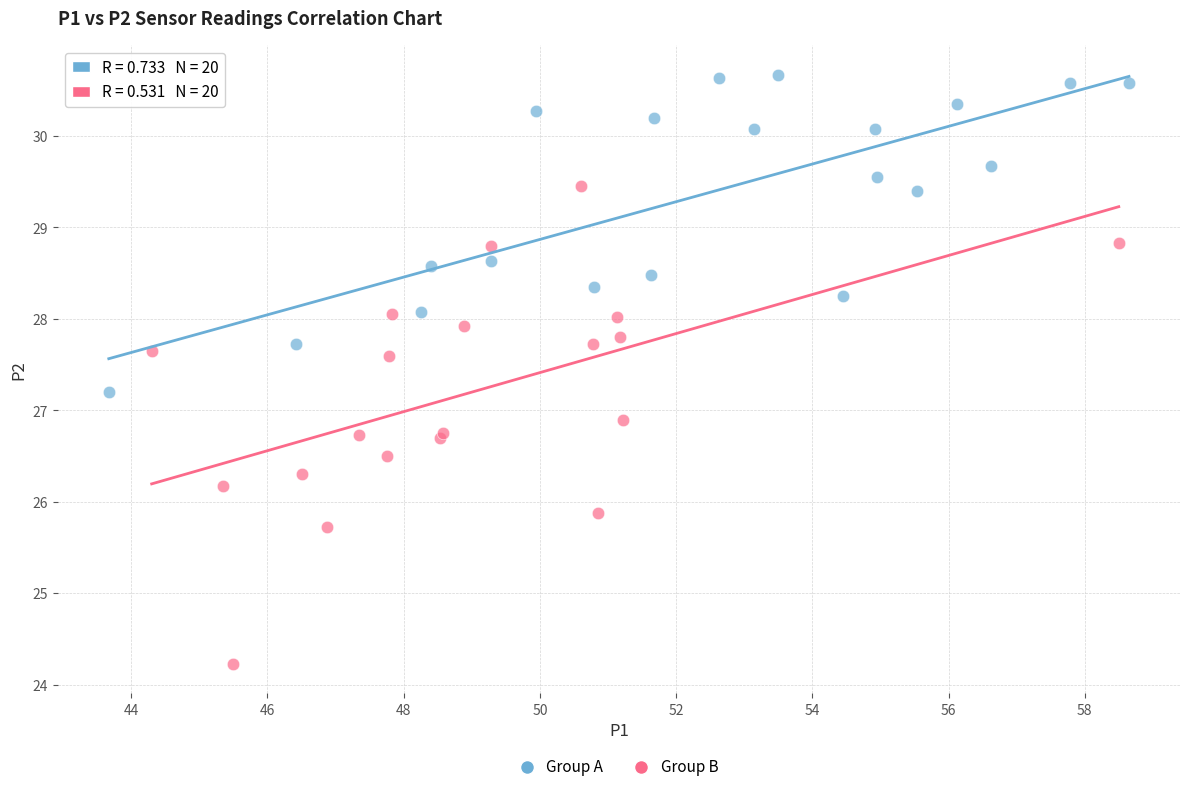

Which series has the widest spread of Y values?

Group B